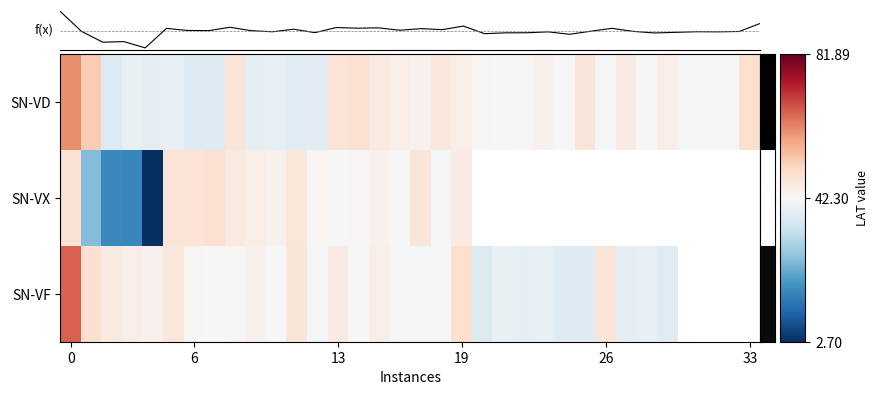

Which series has the widest spread of values?

SN-VX